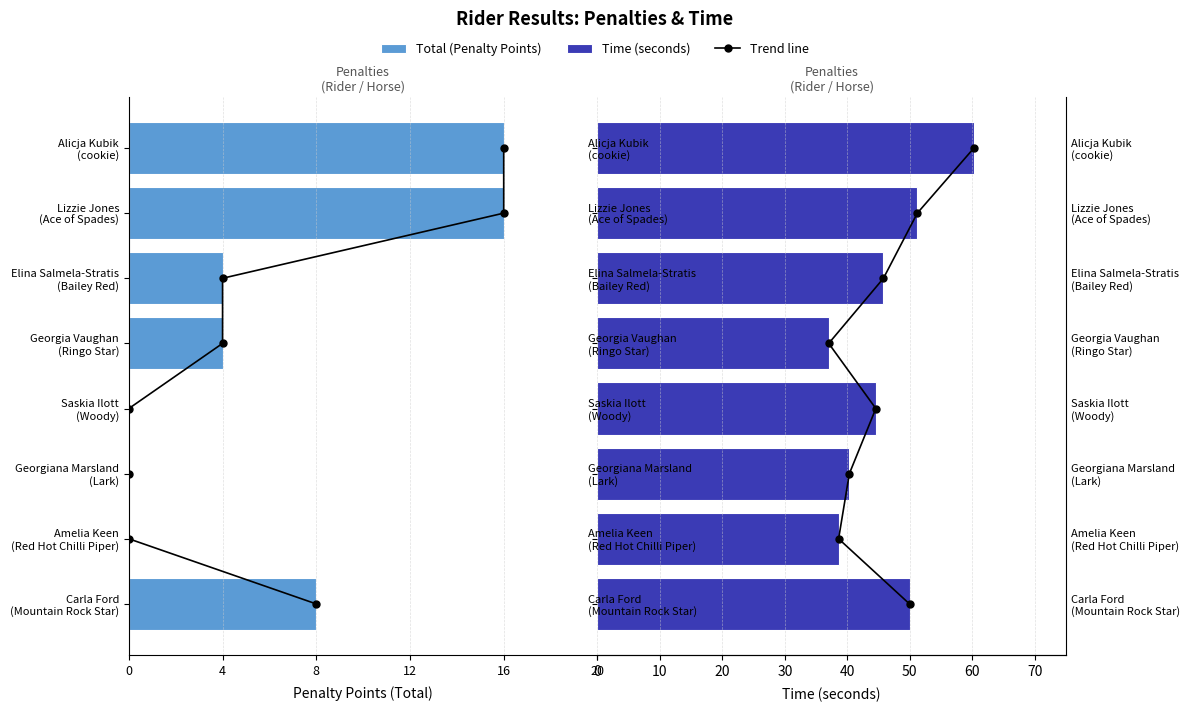

What is the total value across all series at Georgia Vaughan (Ringo Star)?

33.0